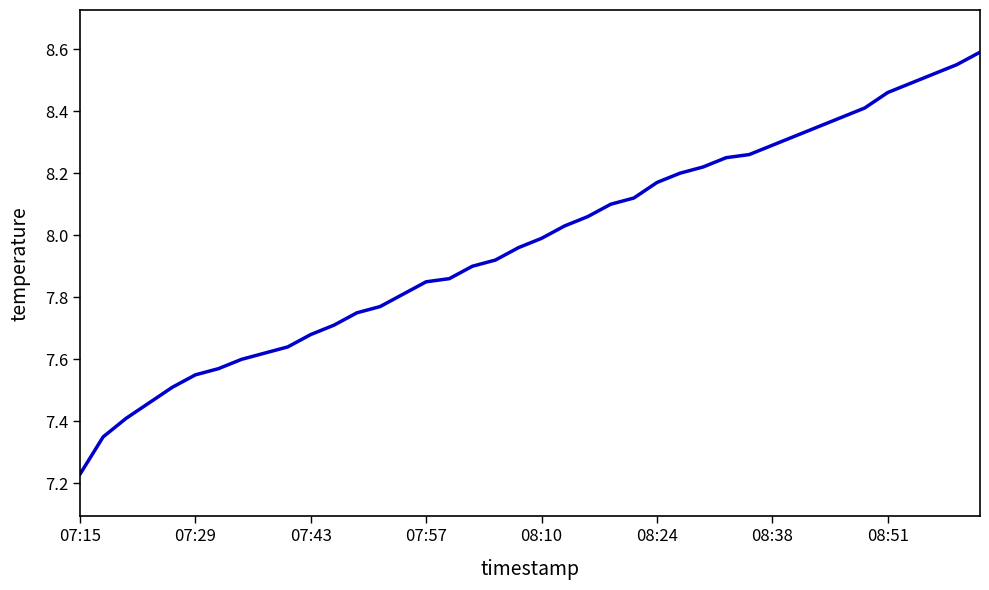

Where is the data nearest to the value 7?

07:15